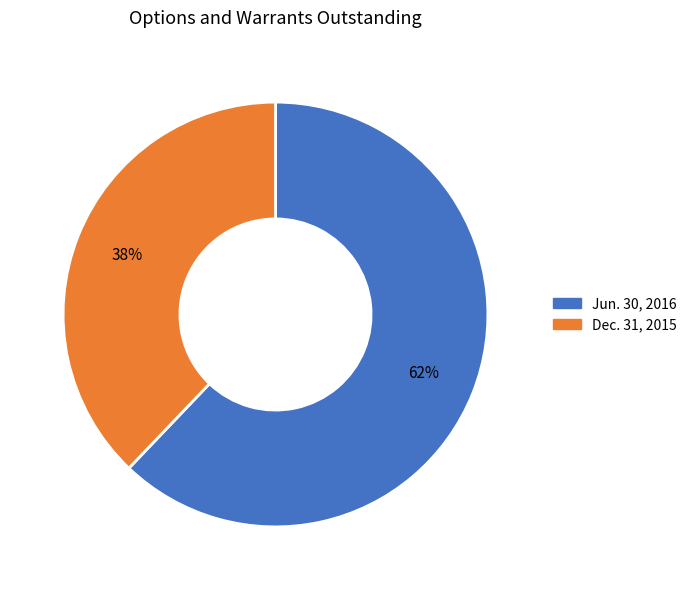

Approximately how many times larger is the value at Jun. 30, 2016 compared to Dec. 31, 2015?

1.6